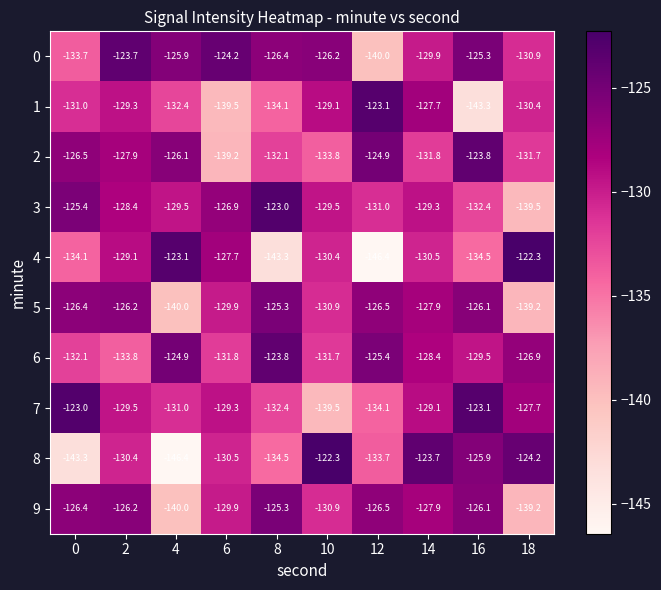

Which series changed the most between 4 and 18?

8